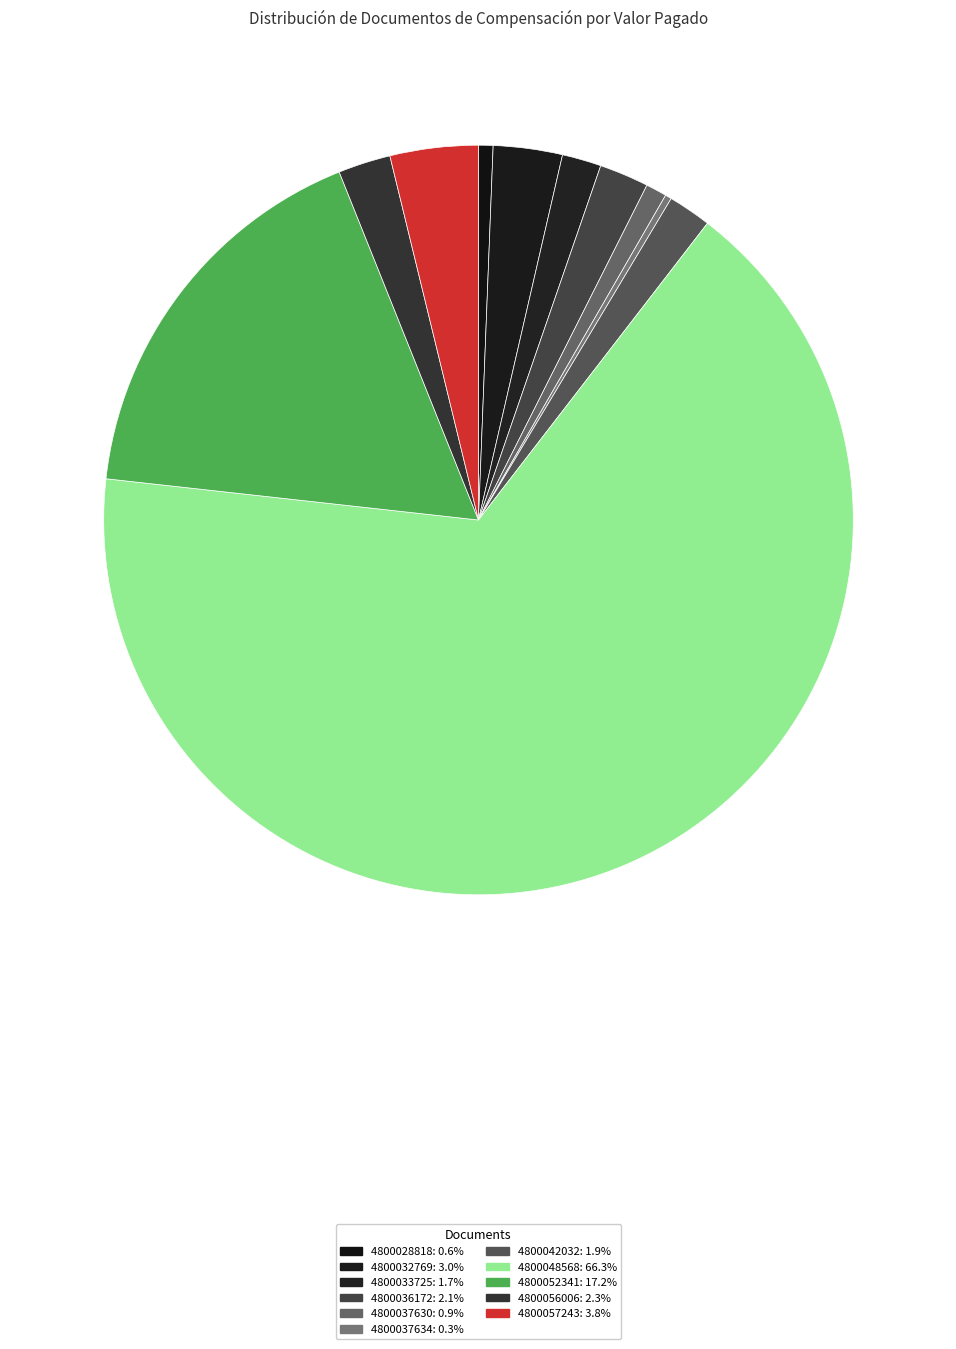

What percentage is the 4800052341 slice, to the nearest percent?

17%